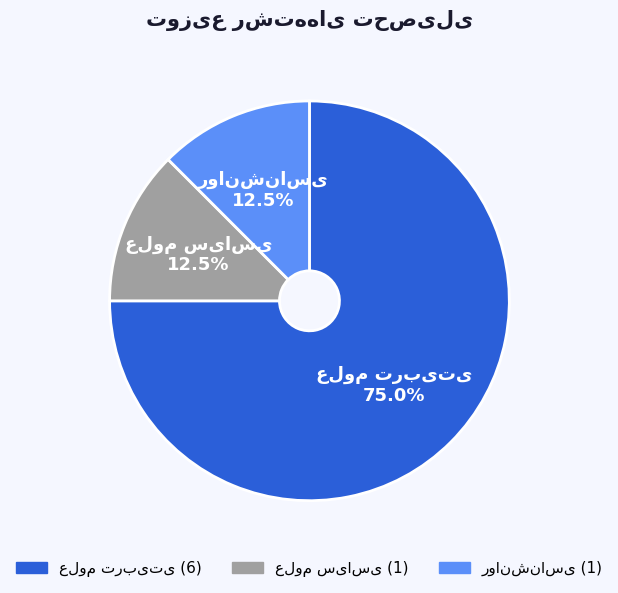

Is there a majority slice in this chart?

Yes